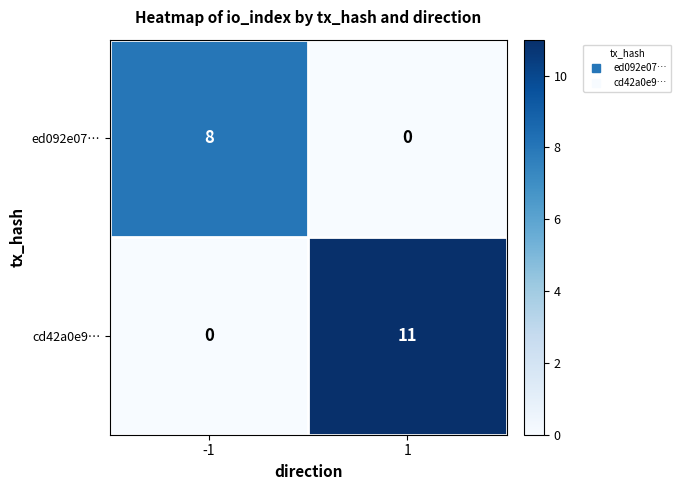

What is the difference between the highest and lowest values at -1?

8